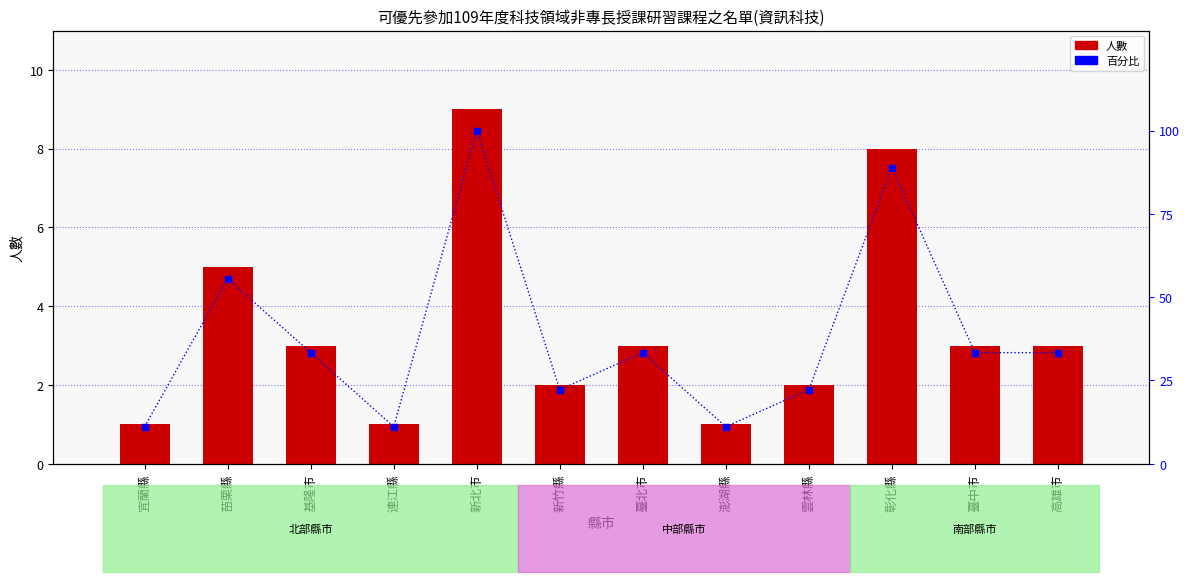

Which series has the largest total across all categories?

百分比